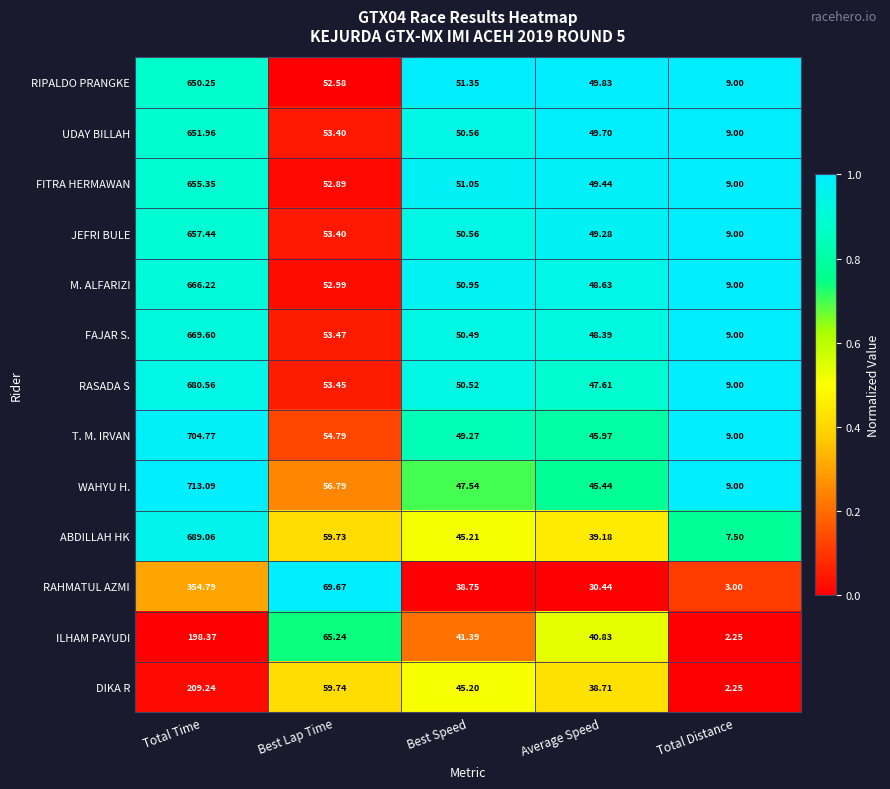

Is the value of RIPALDO PRANGKE at Total Time greater than the value of M. ALFARIZI at Average Speed?

Yes